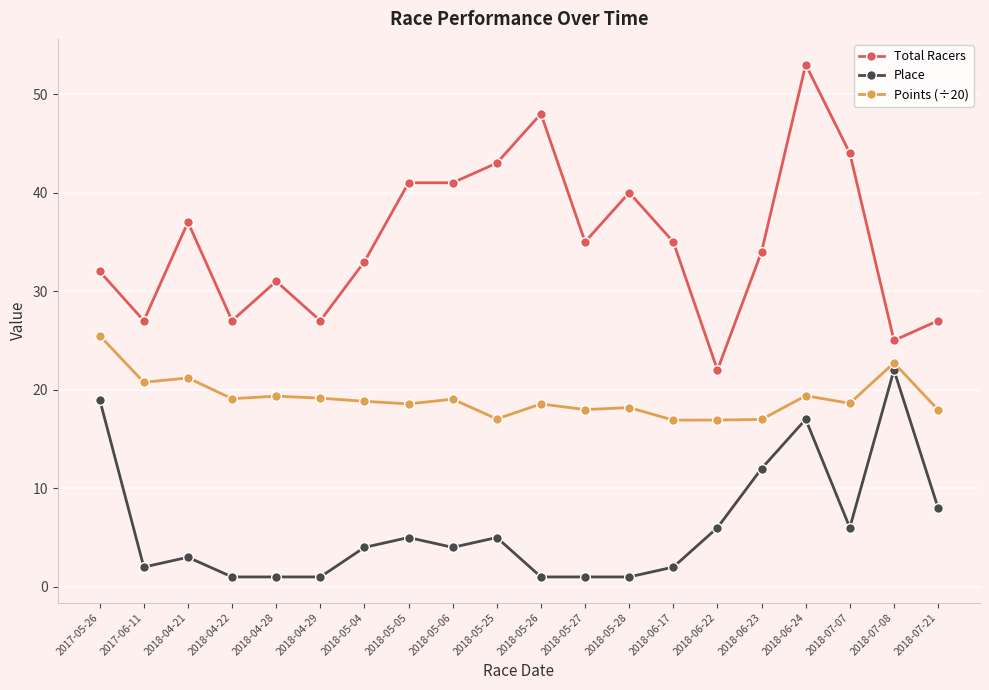

The value of Place at 2018-06-22 is 1.9. True or false?

False